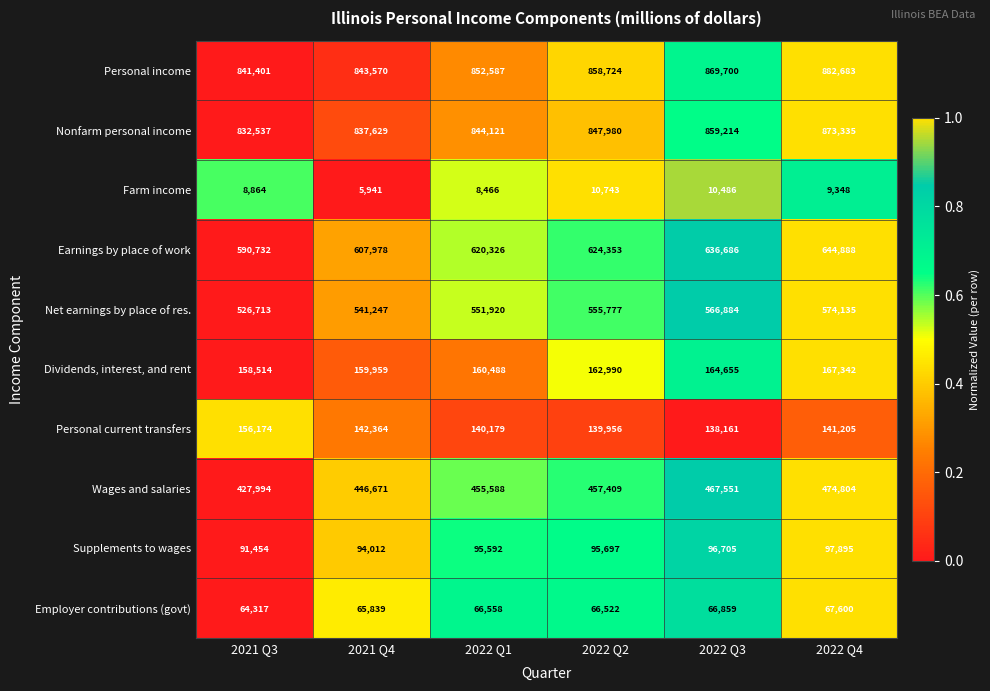

Count the number of categories in the chart.

6